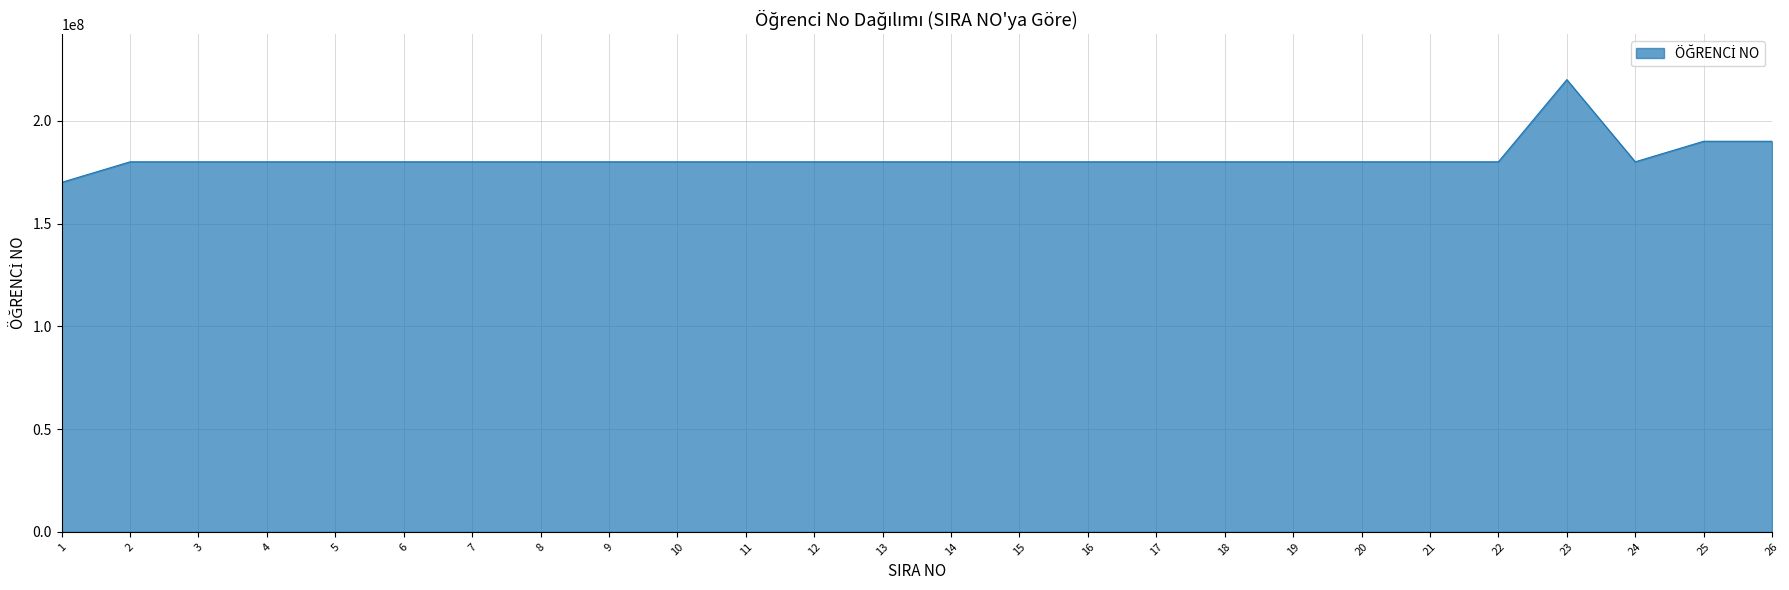

Which label corresponds to the smallest value in the chart?

1